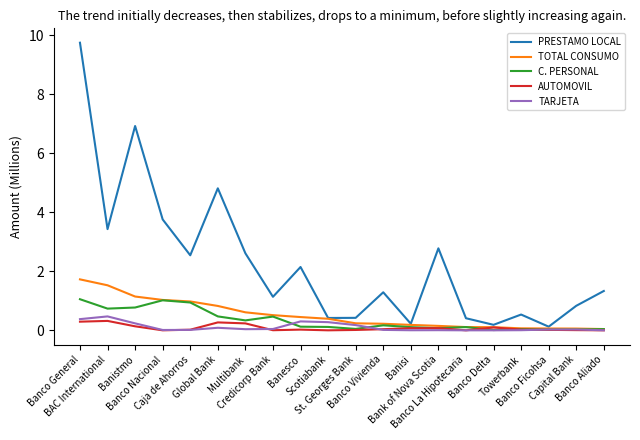

Does the chart display data point markers on the line(s)?

No